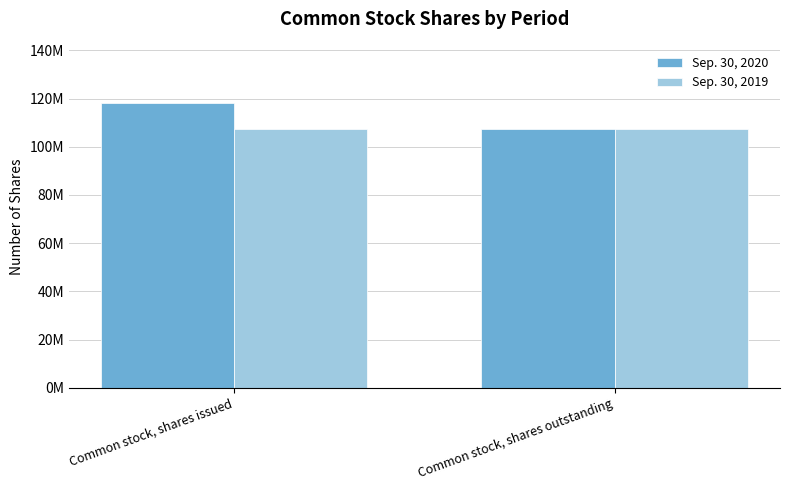

Is the value of Sep. 30, 2020 at Common stock, shares issued greater than the value of Sep. 30, 2019 at Common stock, shares issued?

Yes